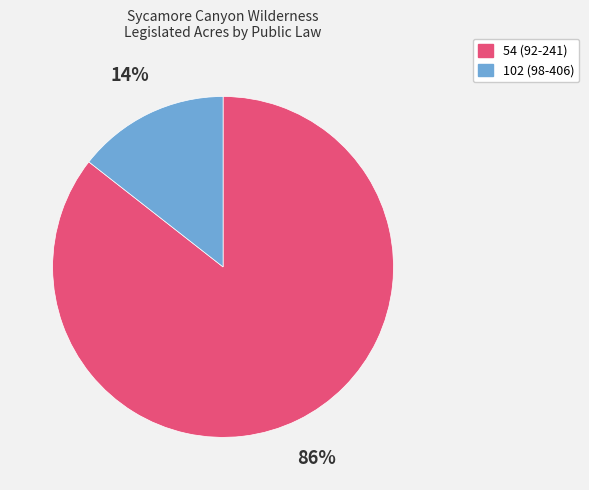

How many segments does this pie chart have?

2